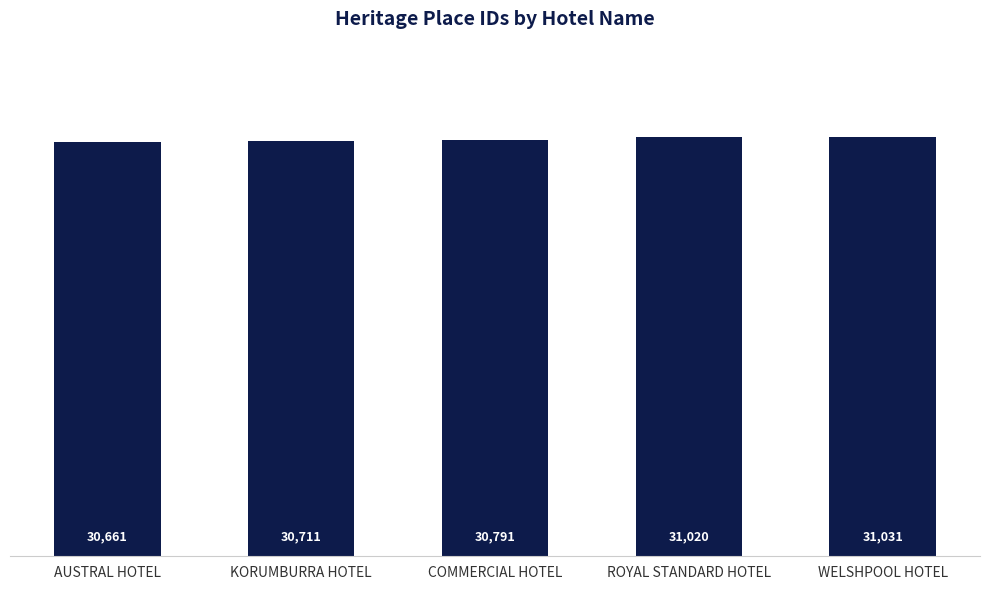

Are the bars horizontal?

No